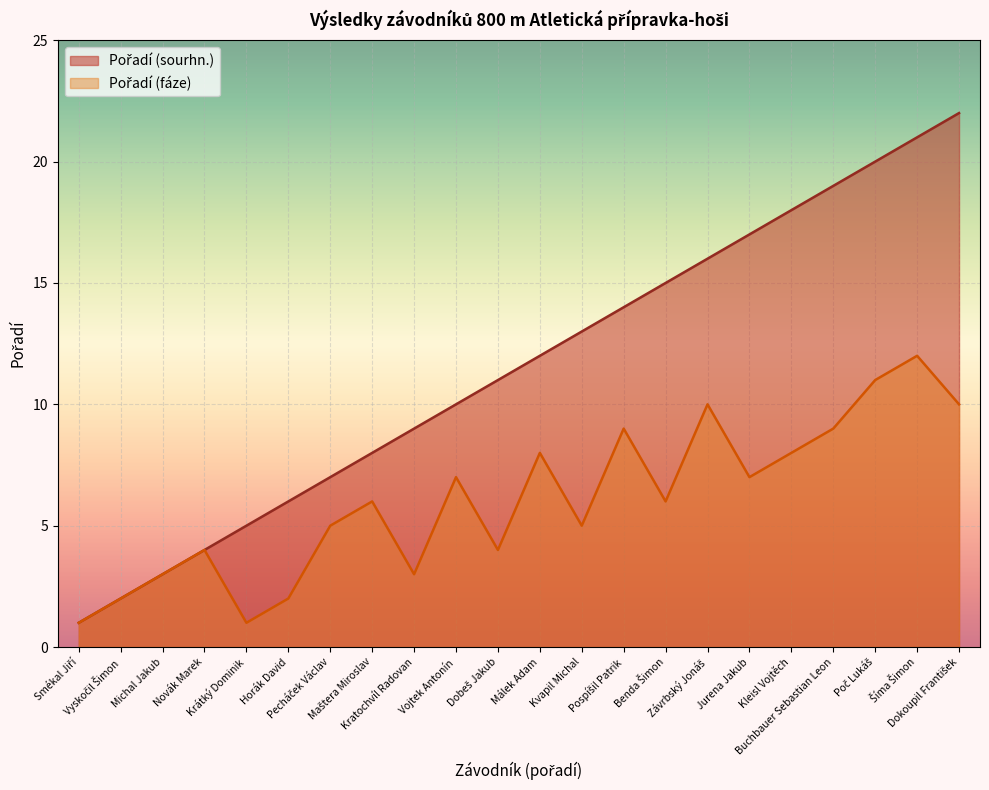

Reading left to right, extract all data points from this chart.

Pořadí (sourhn.): 1	2	3	4	5	6	7	8	9	10	11	12	13	14	15	16	17	18	19	20	21	22
Pořadí (fáze): 1	2	3	4	1	2	5	6	3	7	4	8	5	9	6	10	7	8	9	11	12	10